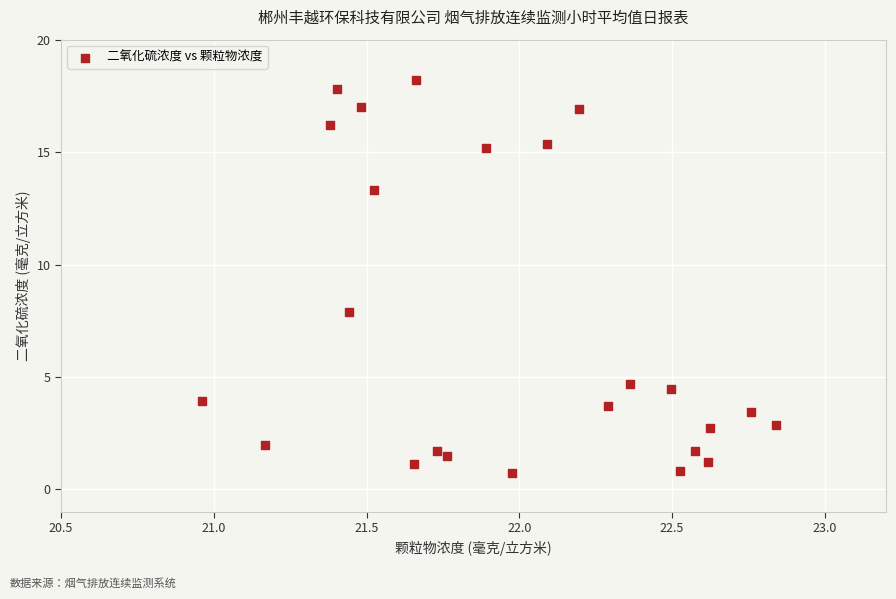

What is the range of Y values (max minus min)?

17.4